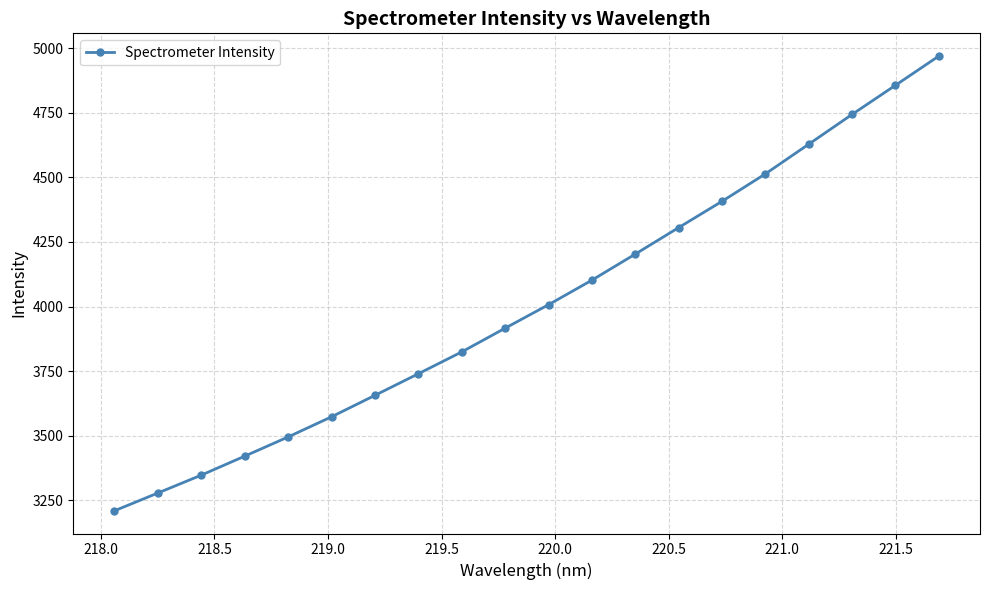

Does the chart display data point markers on the line(s)?

Yes